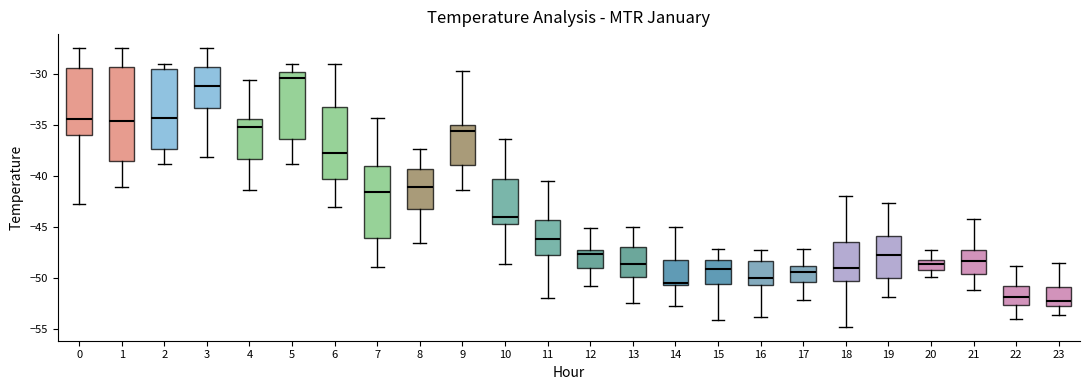

Reading left to right, transcribe this box plot: for each box, give where its median line is, the range the box spans, and where its two whiskers end, as read against the y-axis. The values are not printed on the chart, so give them approximately, as read against the axis.

0: median -34.5, box -36.0 to -29.5, whiskers -42.5 to -27.5
1: median -34.5, box -38.5 to -29.0, whiskers -41.0 to -27.5
2: median -34.5, box -37.5 to -29.5, whiskers -39.0 to -29.0
3: median -31.0, box -33.5 to -29.5, whiskers -38.0 to -27.5
4: median -35.0, box -38.5 to -34.5, whiskers -41.5 to -30.5
5: median -30.5, box -36.5 to -29.5, whiskers -39.0 to -29.0
6: median -37.5, box -40.0 to -33.0, whiskers -43.0 to -29.0
7: median -41.5, box -46.0 to -39.0, whiskers -49.0 to -34.5
8: median -41.0, box -43.0 to -39.5, whiskers -46.5 to -37.5
9: median -35.5, box -39.0 to -35.0, whiskers -41.5 to -29.5
10: median -44.0, box -44.5 to -40.0, whiskers -48.5 to -36.5
11: median -46.0, box -47.5 to -44.5, whiskers -52.0 to -40.5
12: median -47.5 (just below the box's upper edge), box -49.0 to -47.5, whiskers -51.0 to -45.0
13: median -48.5, box -50.0 to -47.0, whiskers -52.5 to -45.0
14: median -50.5 (just above the box's lower edge), box -50.5 to -48.5, whiskers -53.0 to -45.0
15: median -49.0, box -50.5 to -48.0, whiskers -54.0 to -47.0
16: median -50.0, box -50.5 to -48.5, whiskers -54.0 to -47.5
17: median -49.5, box -50.5 to -49.0, whiskers -52.0 to -47.0
18: median -49.0, box -50.5 to -46.5, whiskers -55.0 to -42.0
19: median -47.5, box -50.0 to -46.0, whiskers -52.0 to -42.5
20: median -48.5, box -49.0 to -48.0, whiskers -50.0 to -47.5
21: median -48.5, box -49.5 to -47.5, whiskers -51.0 to -44.0
22: median -52.0, box -52.5 to -51.0, whiskers -54.0 to -49.0
23: median -52.5 (just above the box's lower edge), box -52.5 to -51.0, whiskers -53.5 to -48.5